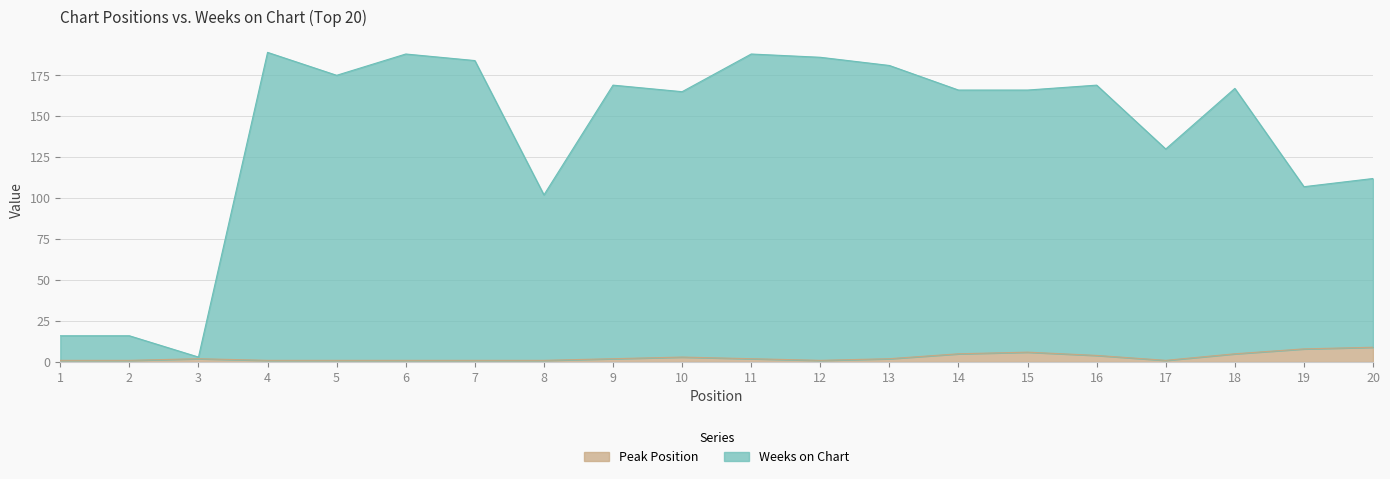

Reading right to left, extract all data points from this chart.

Peak Position: 20=9	19=8	18=5	17=1	16=4	15=6	14=5	13=2	12=1	11=2	10=3	9=2	8=1	7=1	6=1	5=1	4=1	3=2	2=1	1=1
Weeks on Chart: 20=112	19=107	18=167	17=130	16=169	15=166	14=166	13=181	12=186	11=188	10=165	9=169	8=102	7=184	6=188	5=175	4=189	3=3	2=16	1=16